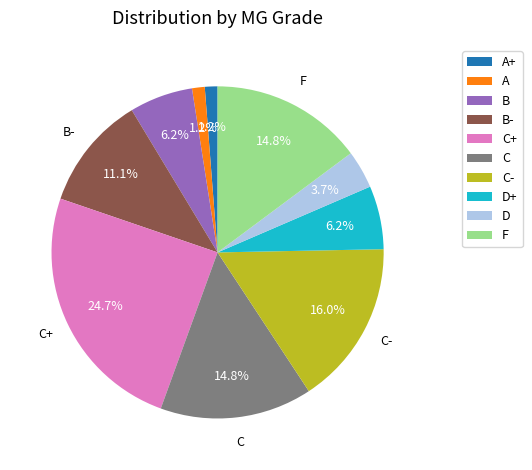

Is there a majority slice in this chart?

No